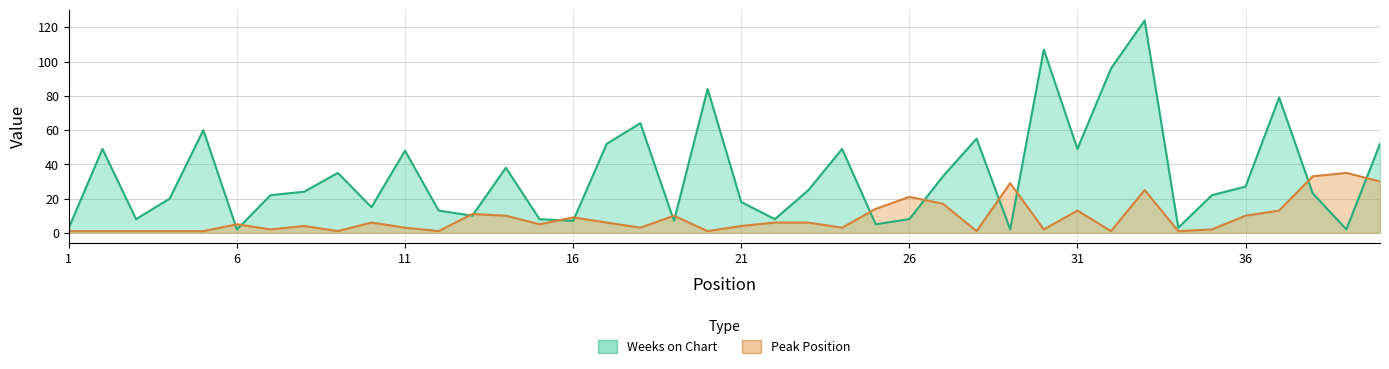

Is it true that Weeks on Chart equals 12 at 3?

False